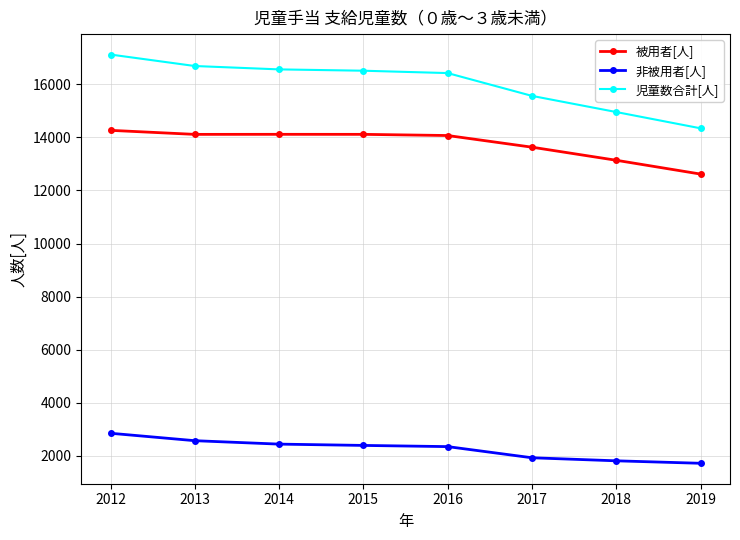

Which series has the widest spread of values?

児童数合計[人]